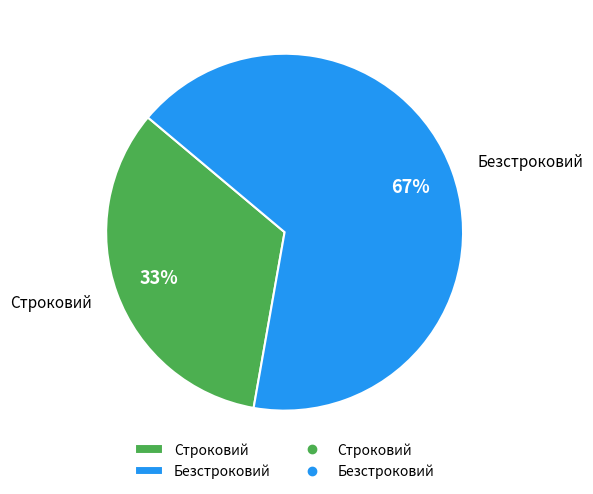

Combined, do Безстроковий and Строковий account for over 50%?

Yes